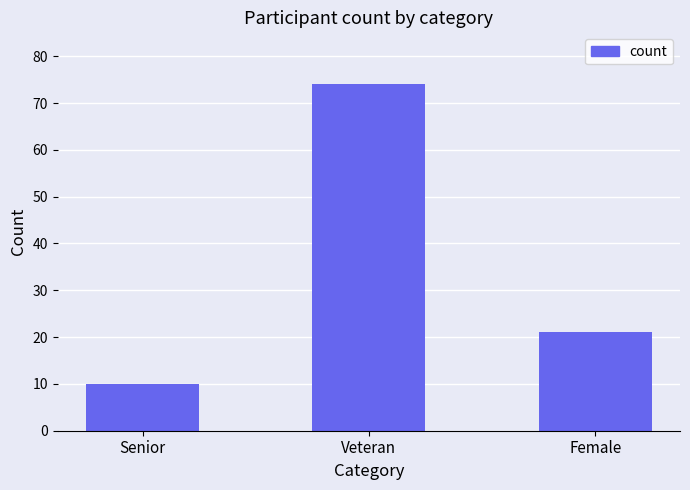

How many categories are shown in the chart?

3